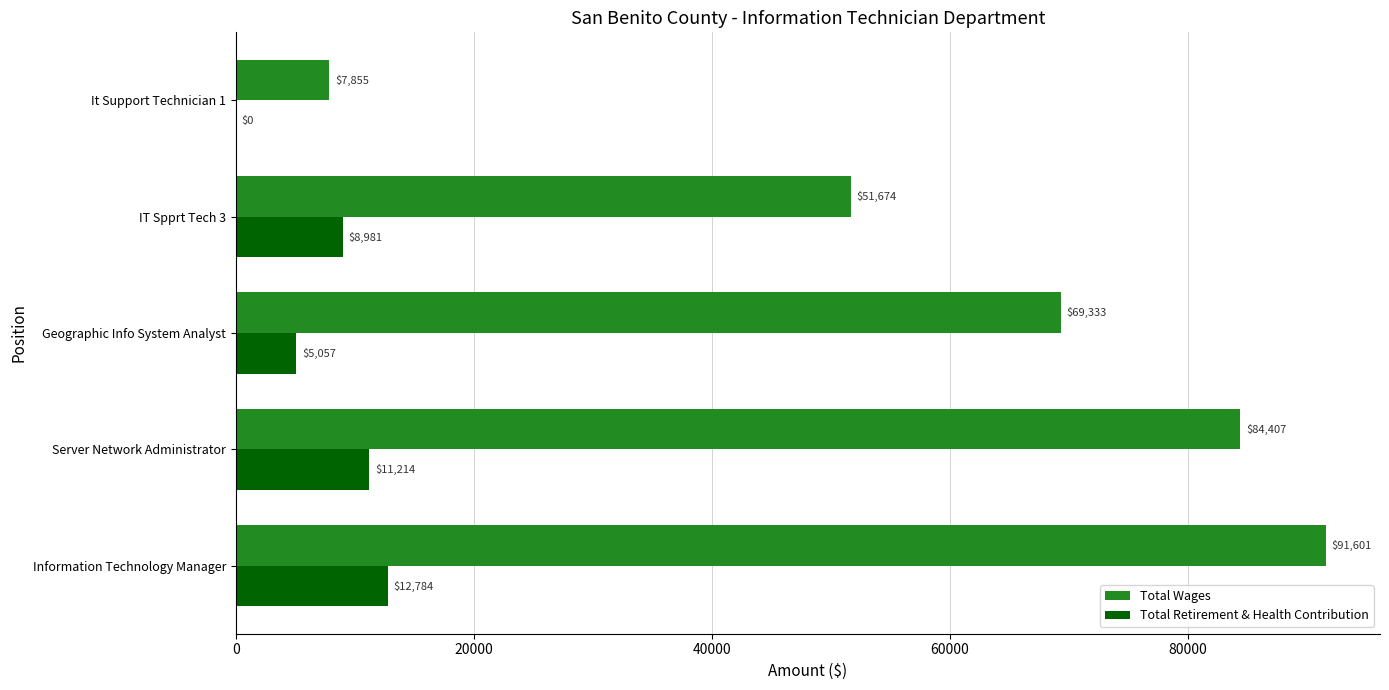

Count the number of categories in the chart.

5